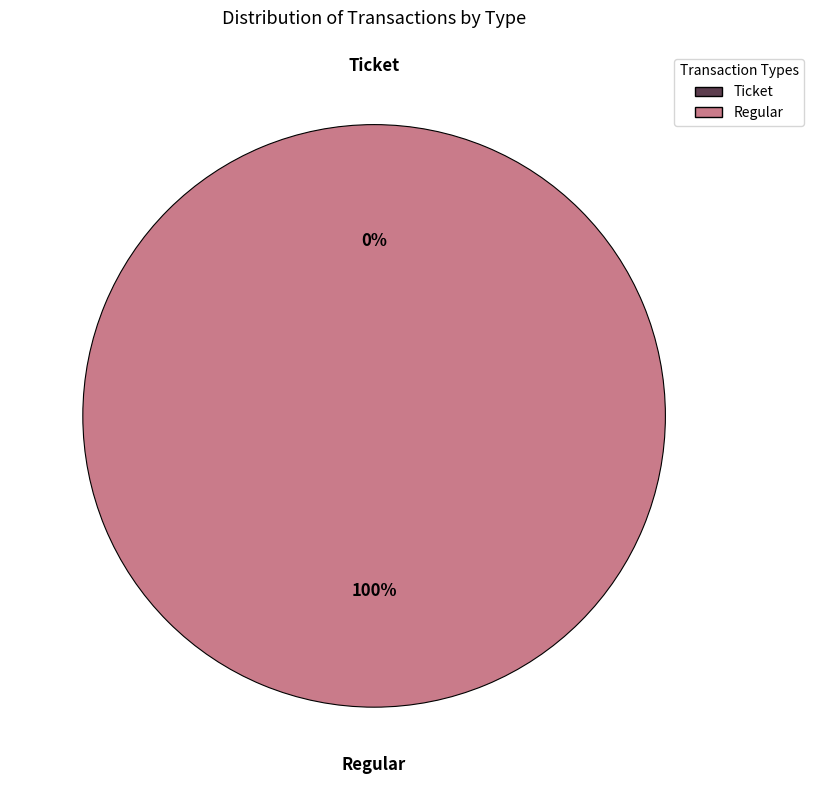

Rank the categories by value from lowest to highest.

Ticket, Regular